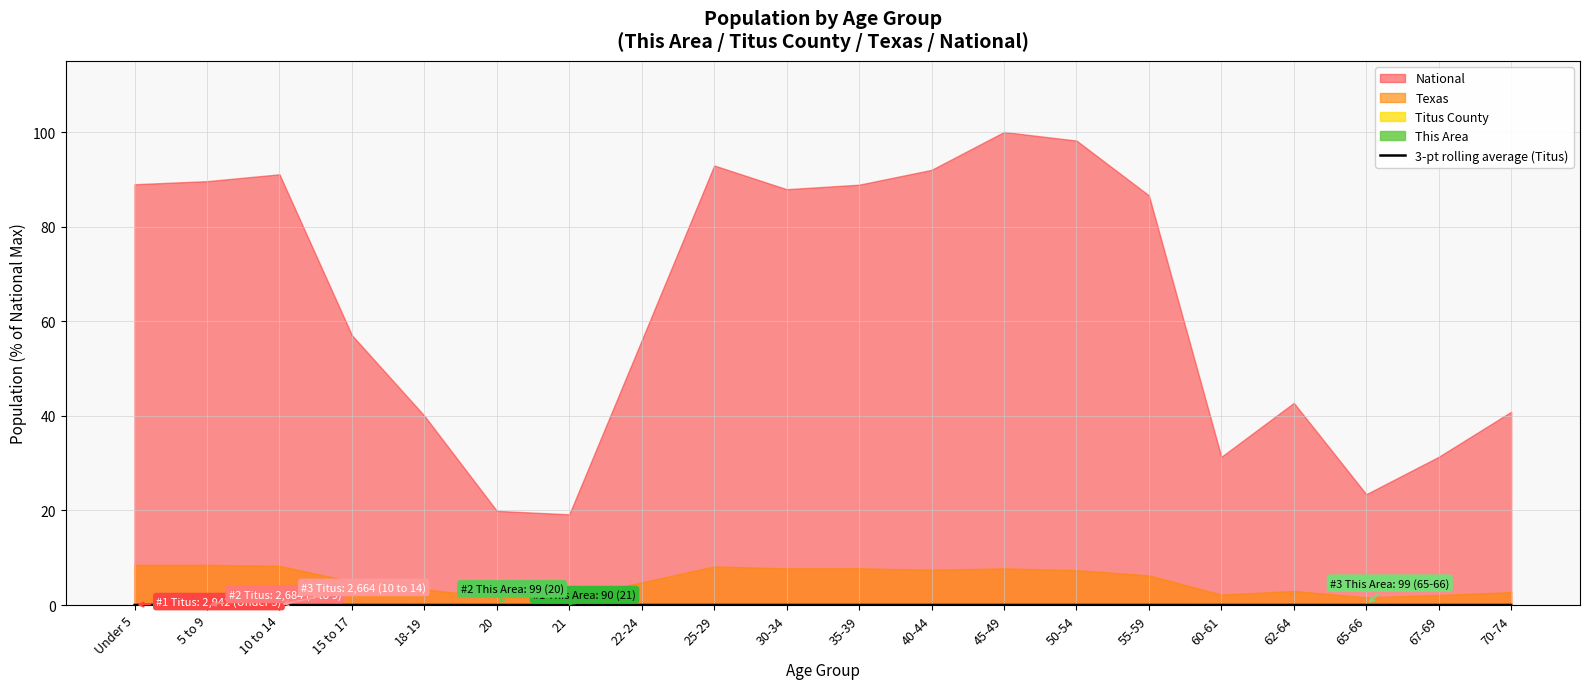

Reading left to right, list all the values displayed in this chart.

Under 5=0.0	5 to 9=0.0	10 to 14=0.0	15 to 17=0.0	18-19=0.0	20=0.0	21=0.0	22-24=0.0	25-29=0.0	30-34=0.0	35-39=0.0	40-44=0.0	45-49=0.0	50-54=0.0	55-59=0.0	60-61=0.0	62-64=0.0	65-66=0.0	67-69=0.0	70-74=0.0